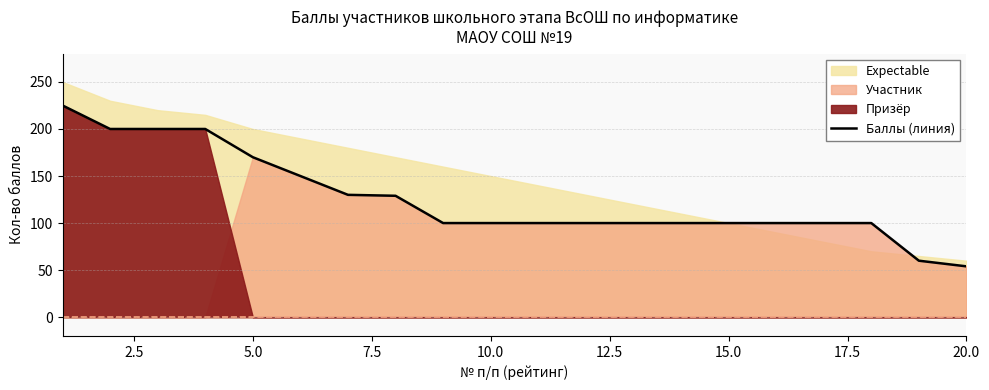

The Баллы (линия) series shows 174 at 10.0. True or false?

False